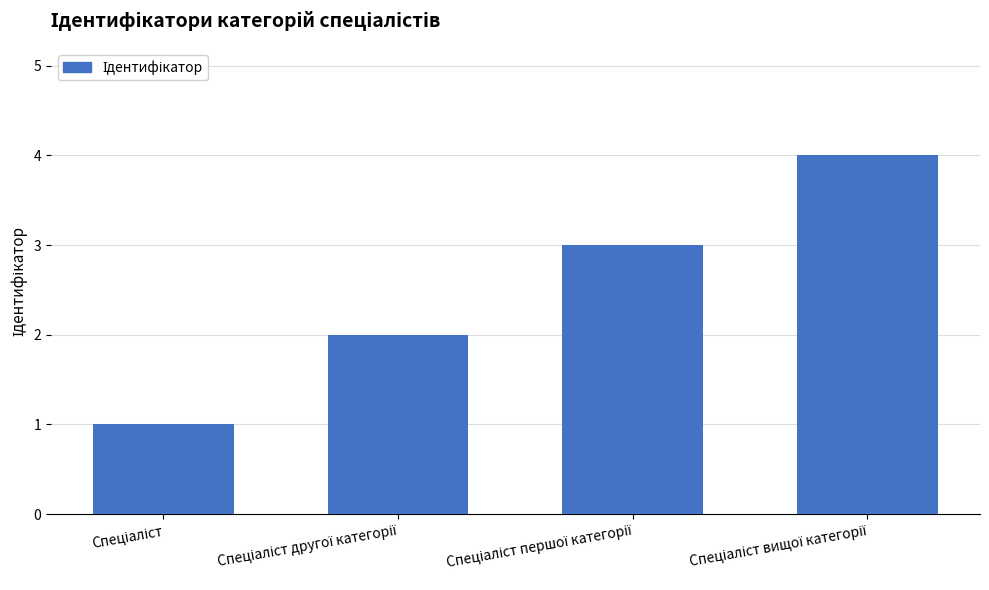

What is the sum of all values?

10